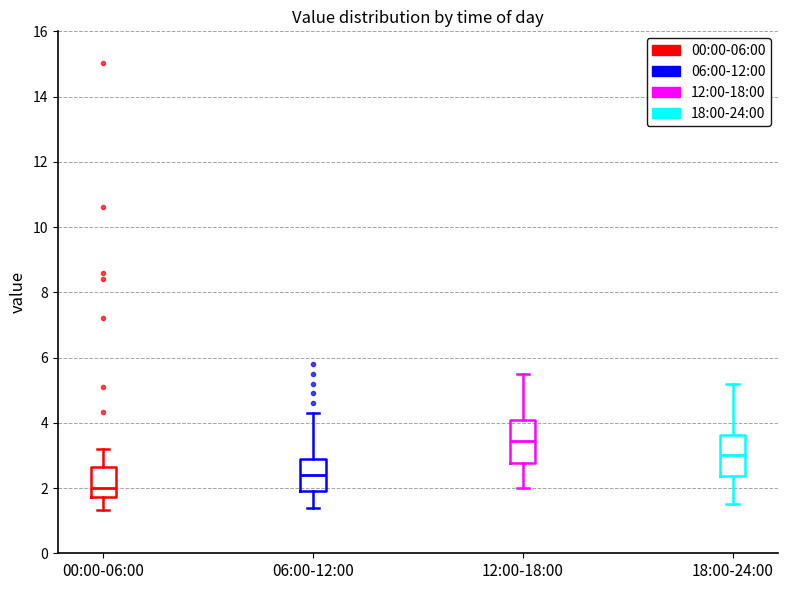

Reading left to right, read every box against the y-axis: the position of its median line, the range the box covers, and the ends of its whiskers. The values are not printed on the chart, so give them approximately, as read against the axis.

00:00-06:00: median 2.0, box 1.8 to 2.6, whiskers 1.4 to 3.2
06:00-12:00: median 2.4, box 2.0 to 2.8, whiskers 1.4 to 4.4
12:00-18:00: median 3.4, box 2.8 to 4.2, whiskers 2.0 to 5.6
18:00-24:00: median 3.0, box 2.4 to 3.6, whiskers 1.6 to 5.2